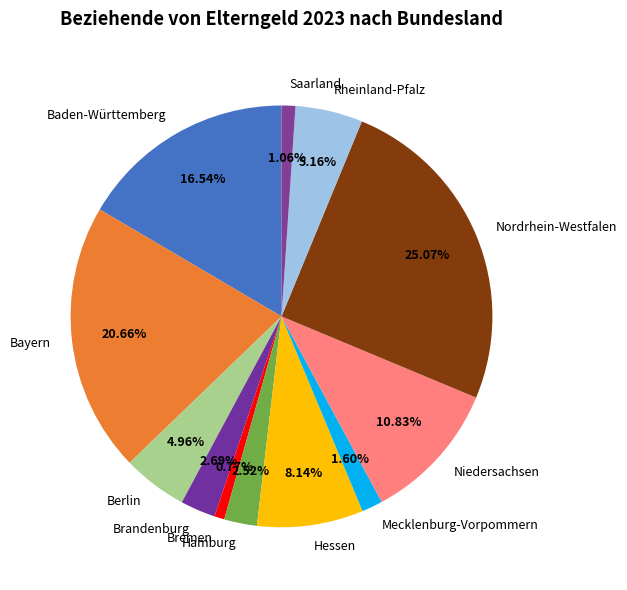

To the nearest percent, what percentage of the pie is Bayern?

21%